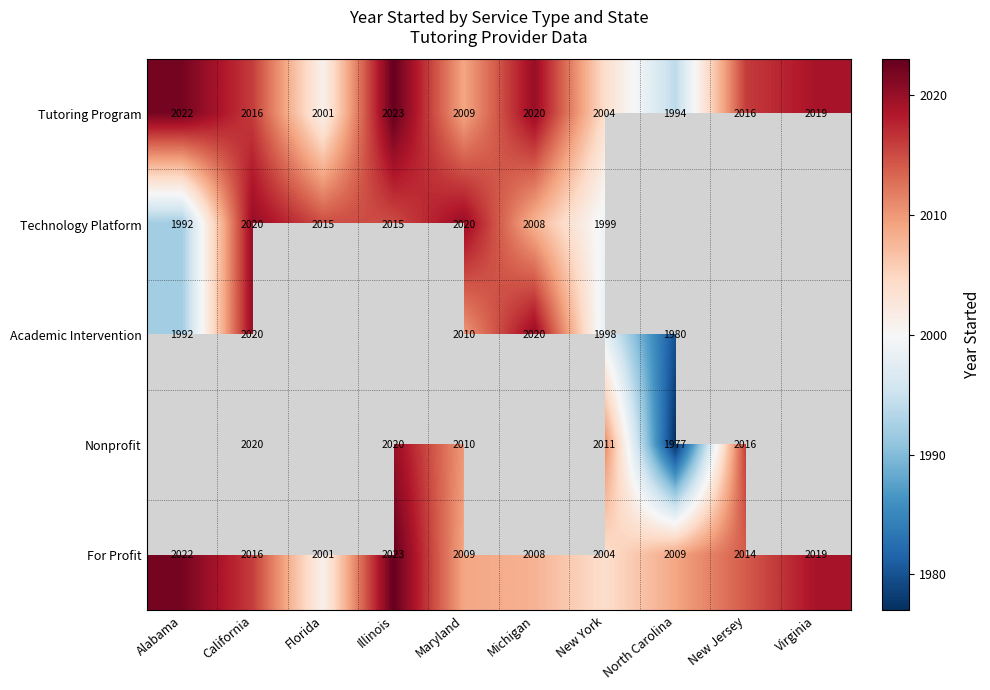

Is it true that Technology Platform equals 2015 at Illinois?

True